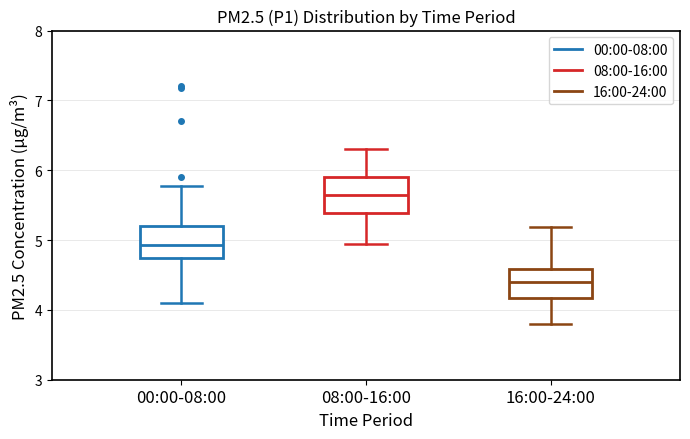

Which box has the lowest median line?

16:00-24:00